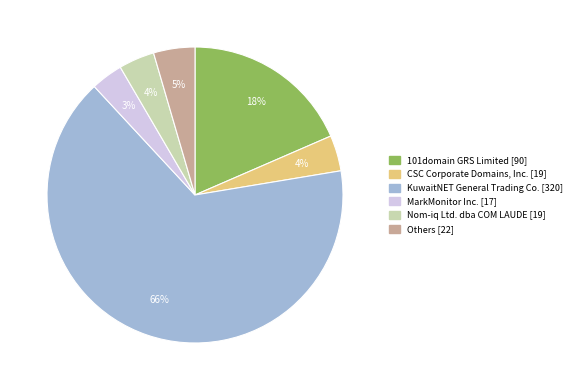

Is there a majority slice in this chart?

Yes